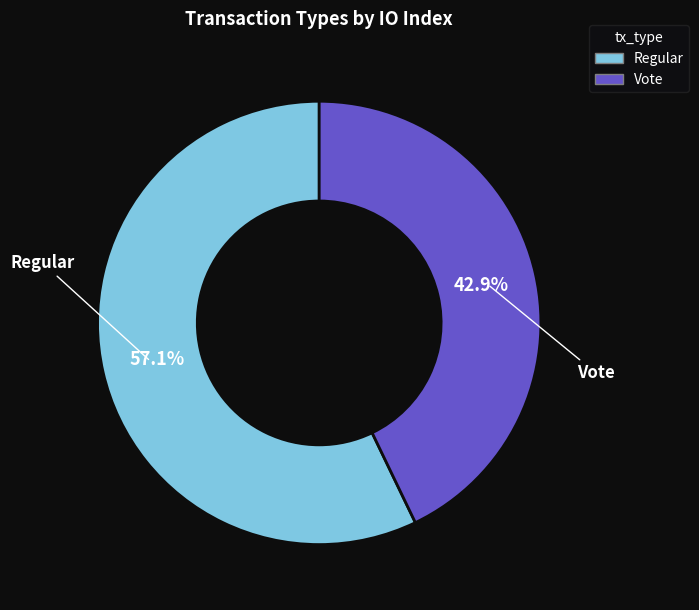

Which category accounts for the majority?

Regular